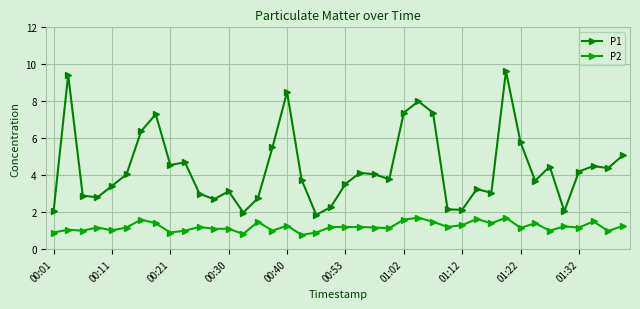

Which series has the widest spread of values?

P1